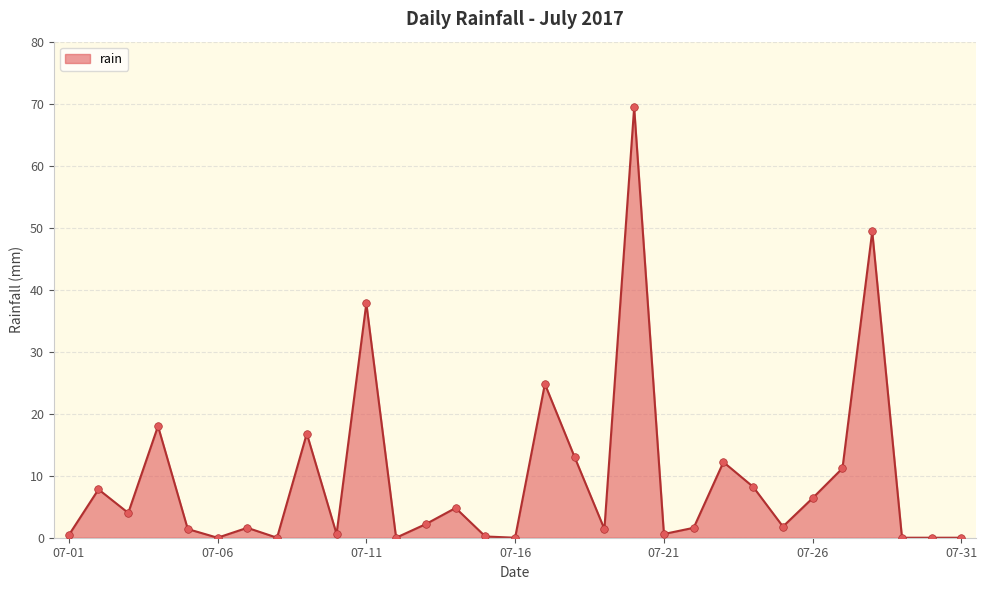

What is the maximum value shown in the chart?

69.4